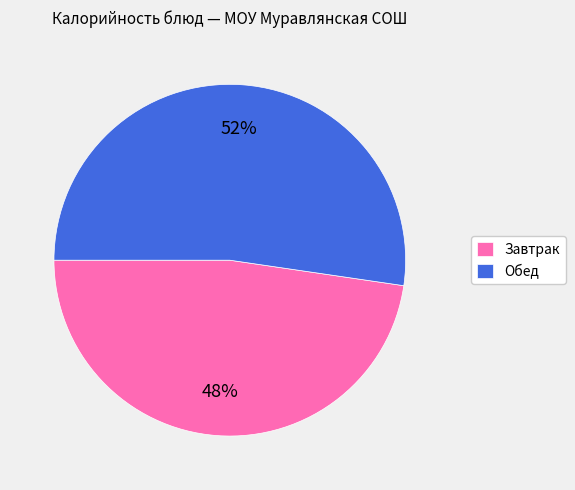

How many segments does this pie chart have?

2